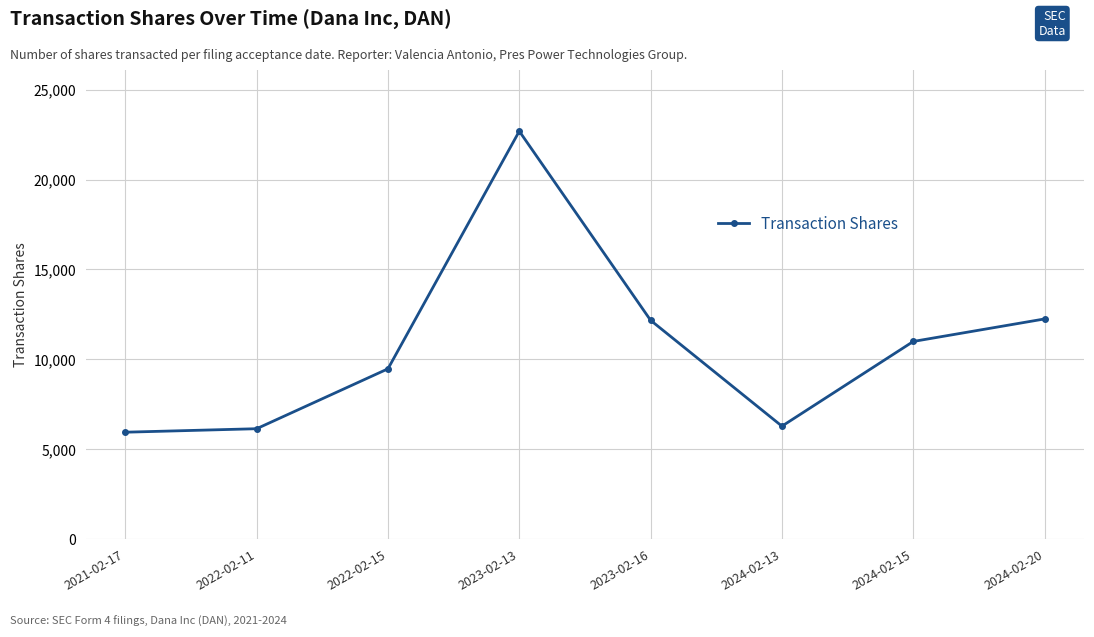

What position from the right is 2021-02-17?

8